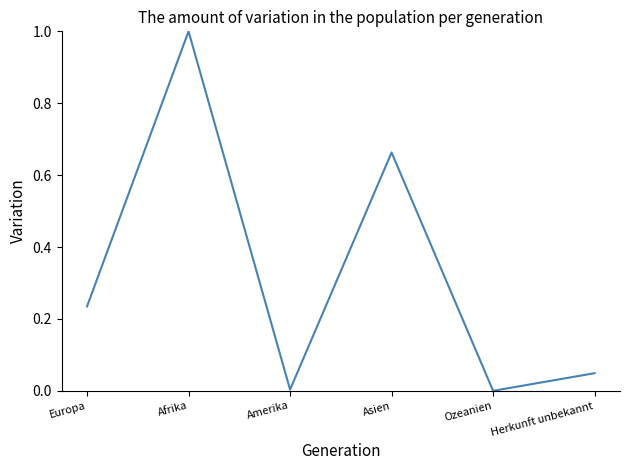

The value at Europa is 0.1. True or false?

False